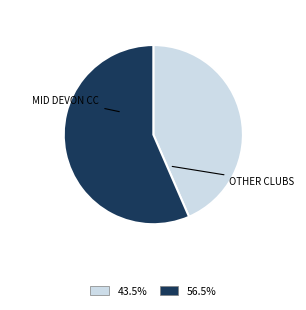

Is there a majority slice in this chart?

Yes